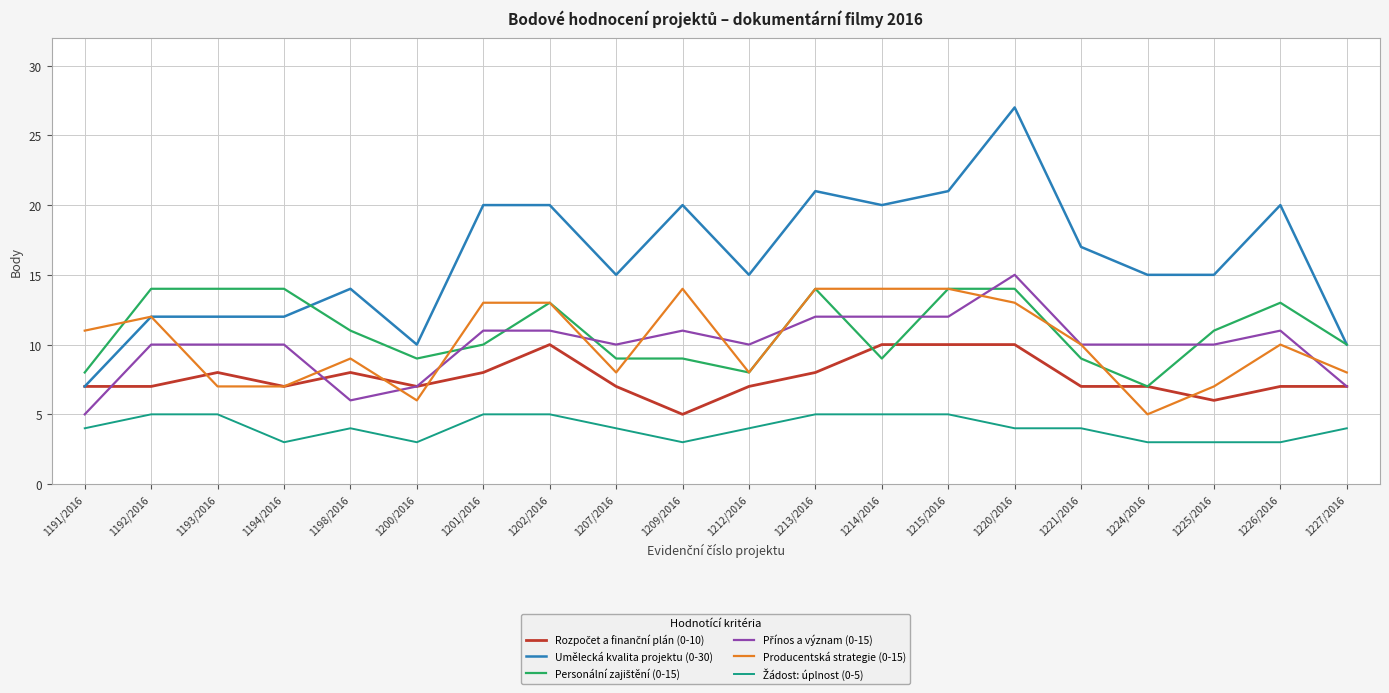

What is the highest value of the Producentská strategie (0-15) series?

14